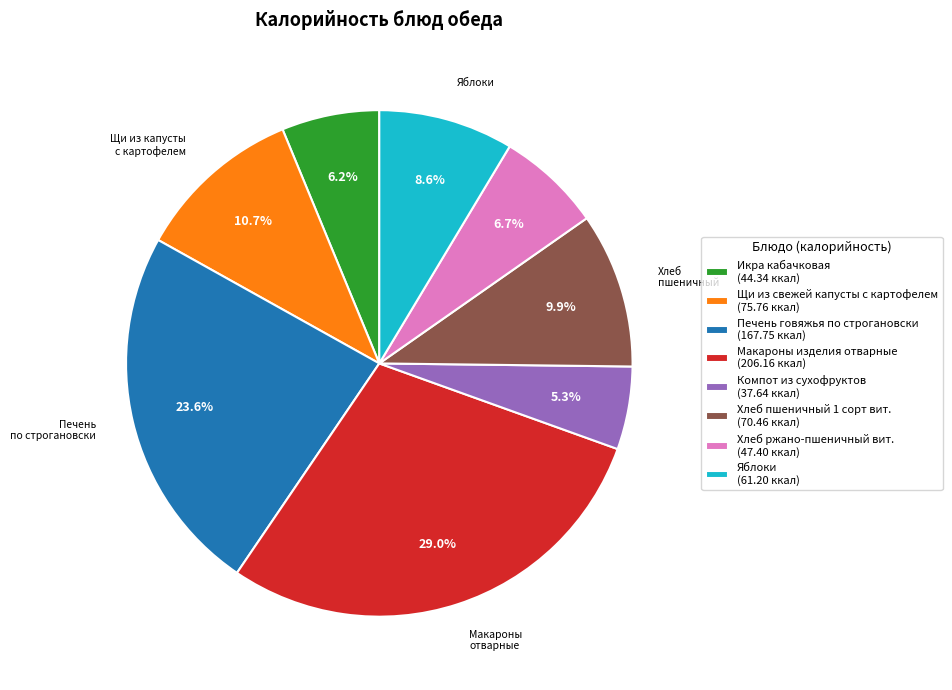

Is there a majority slice in this chart?

No